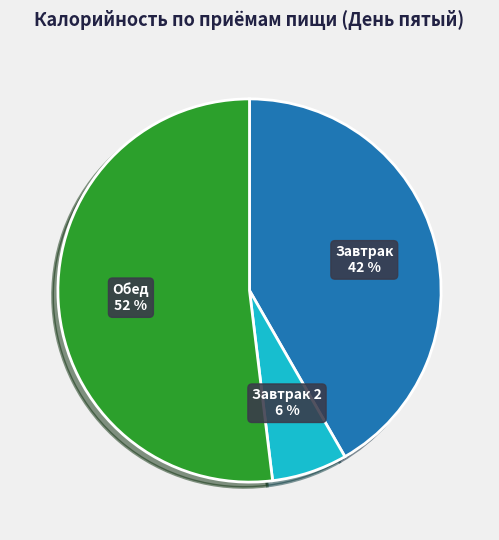

Does Завтрак represent more than half of the total?

No